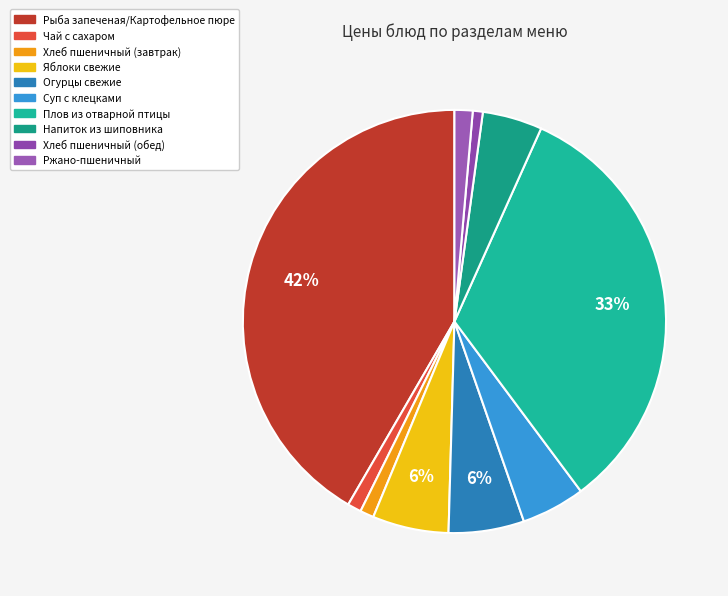

What percentage do Напиток из шиповника and Яблоки свежие together represent?

10.4%